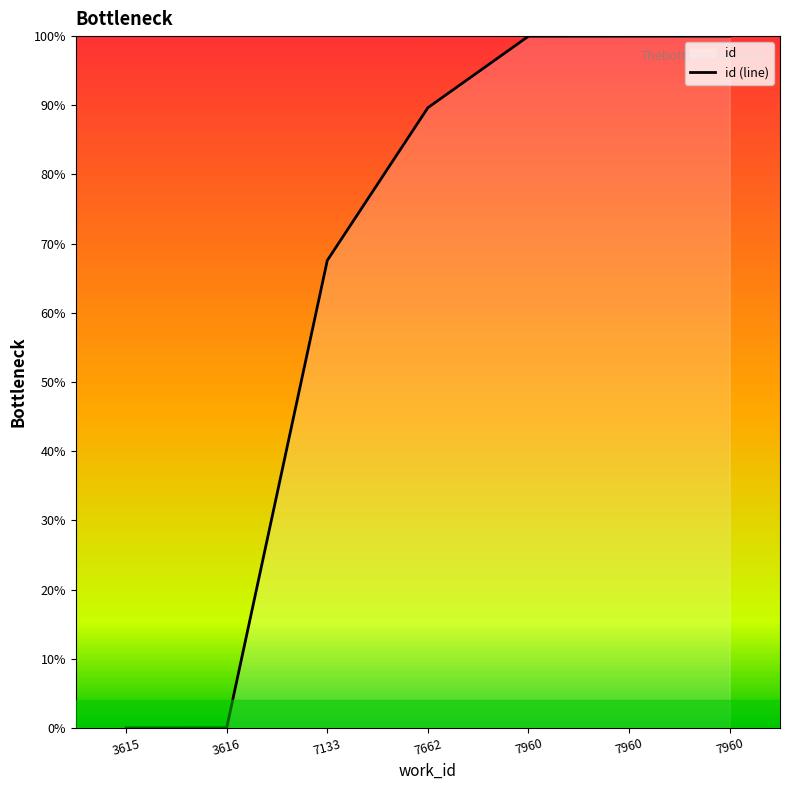

How many data points are above 89?

4